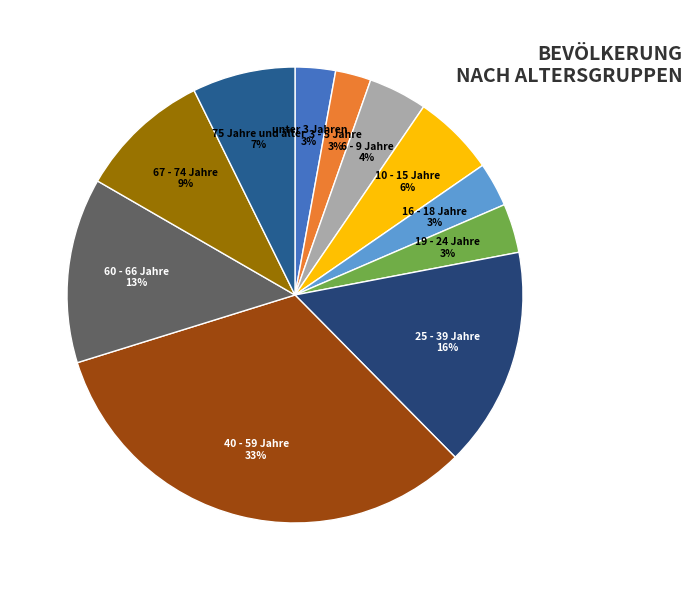

What is the largest slice in the pie chart?

40 - 59 Jahre